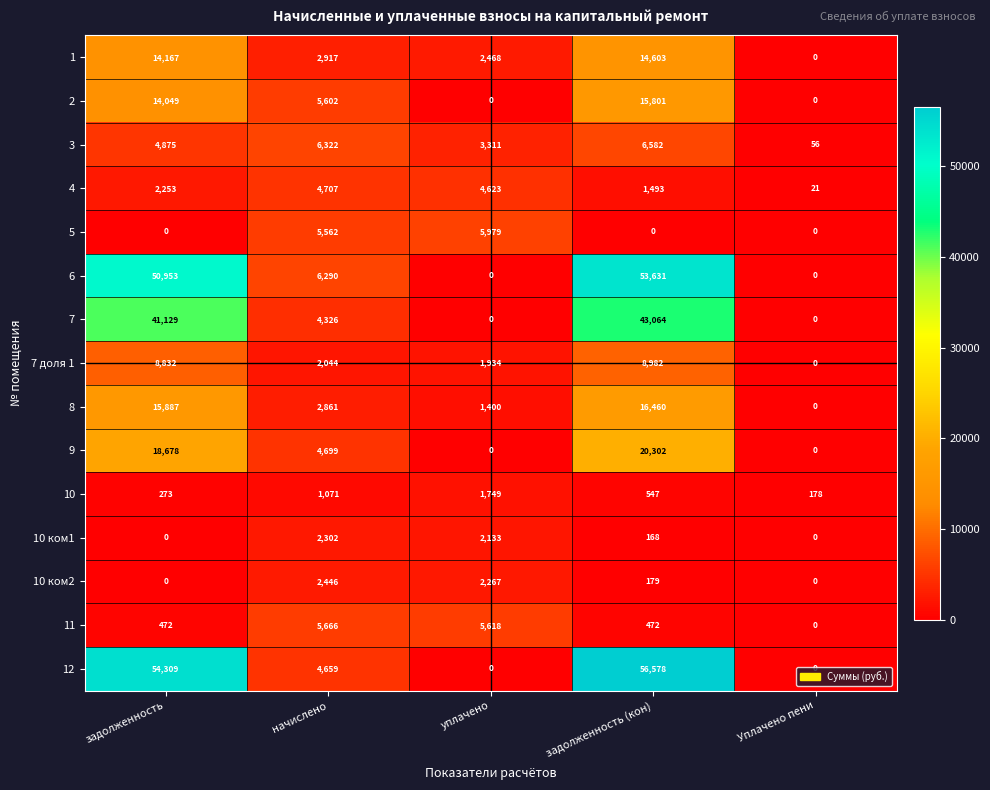

Count the number of categories in the chart.

5